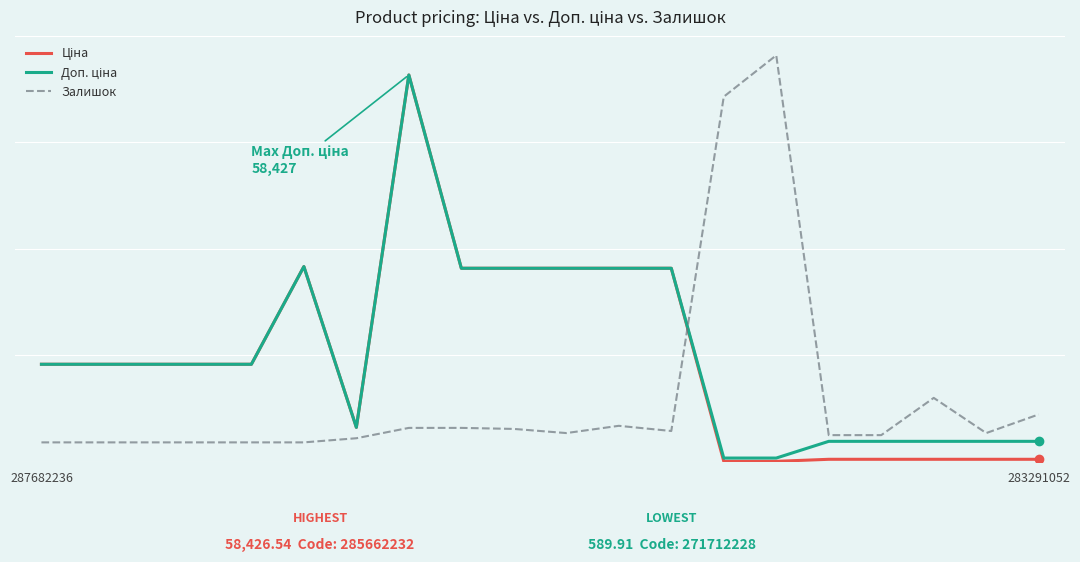

At which category is the sum across all series the highest?

7